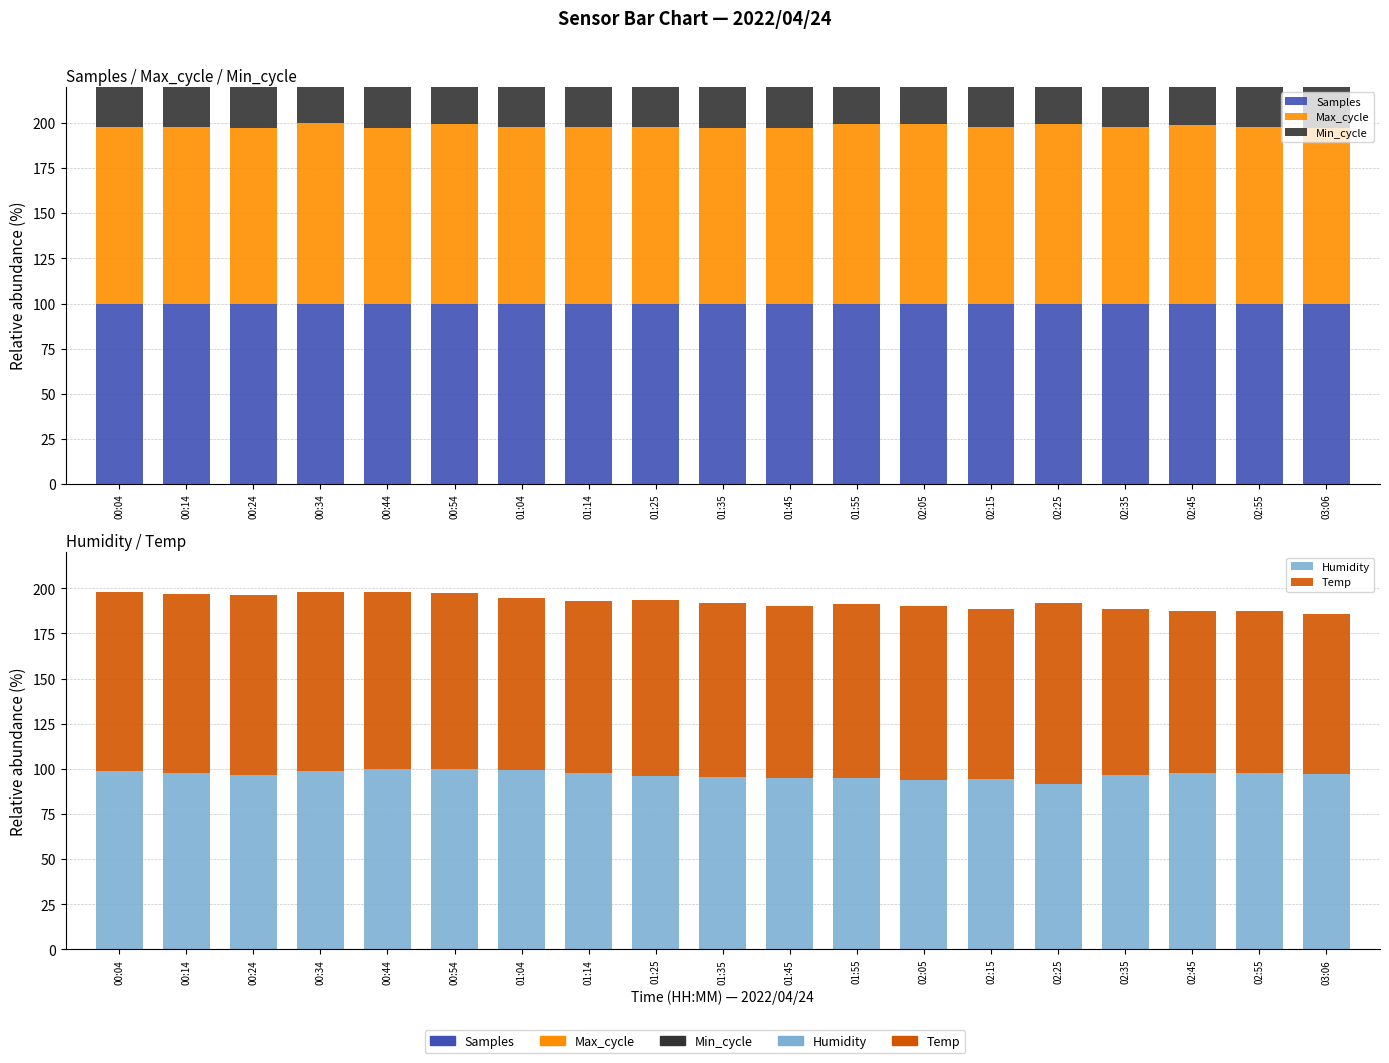

How many bars are there in each group?

5